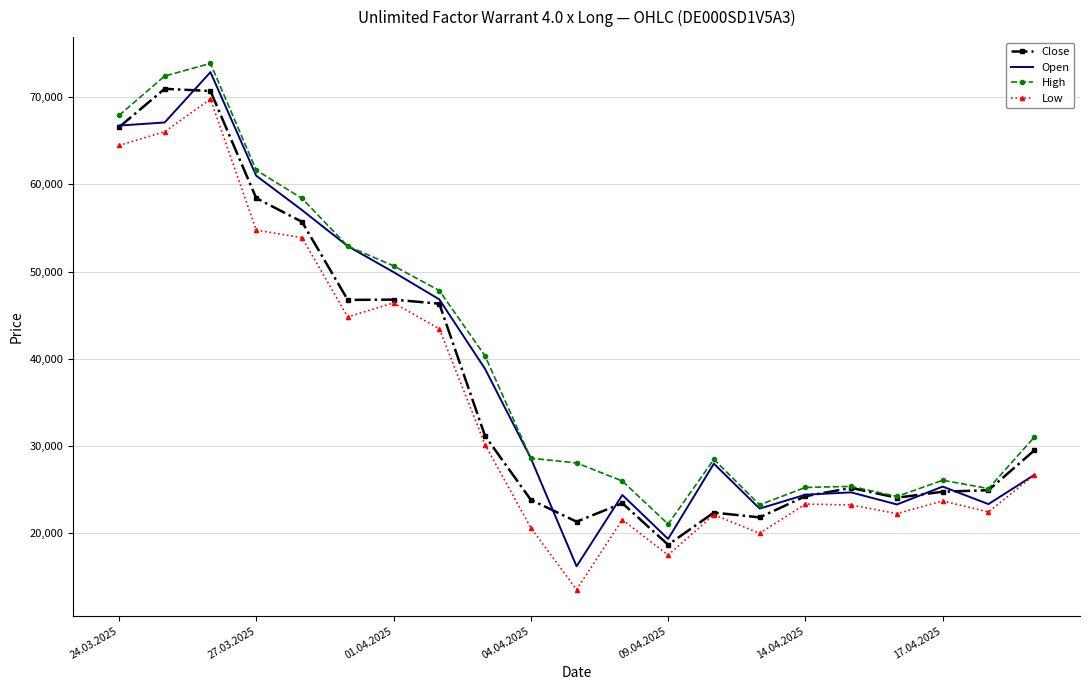

What is the minimum value shown in the chart?

13475